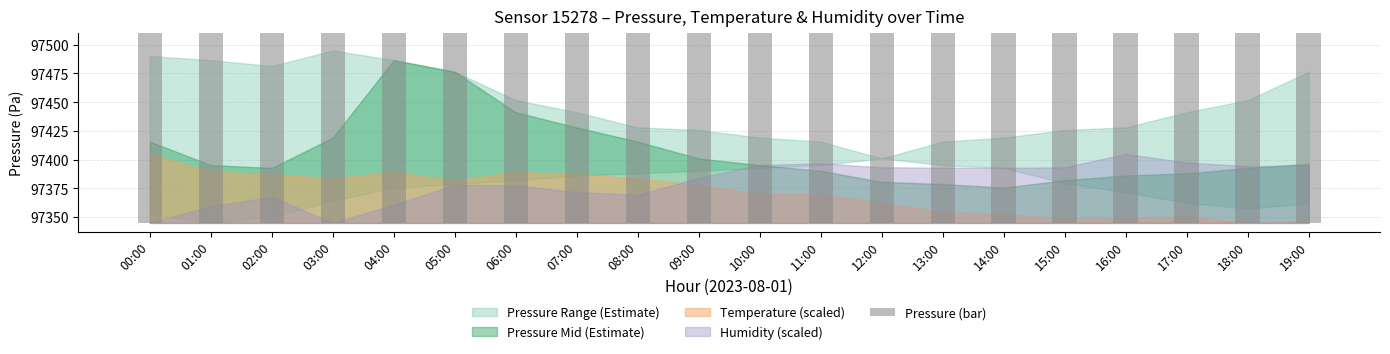

True or false: the data shows 97381.9 at 15:00.

True